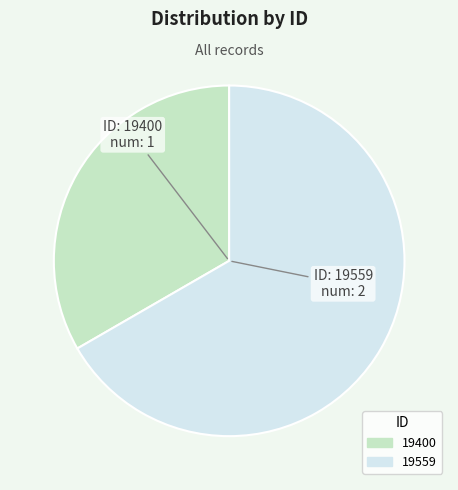

Combined, do 19559 and 19400 account for over 50%?

Yes